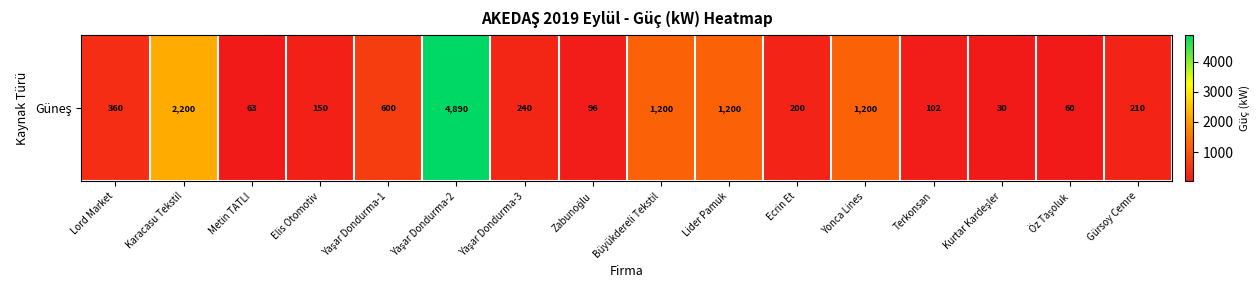

Reading right to left, transcribe all the data shown in this chart.

Gürsoy Cemre=210	Öz Taşoluk=60	Kurtar Kardeşler=30	Terkonsan=102	Yonca Lines=1200	Ecrin Et=200	Lider Pamuk=1200	Büyükdereli Tekstil=1200	Zabunoğlu=96	Yaşar Dondurma-3=240	Yaşar Dondurma-2=4890	Yaşar Dondurma-1=600	Elis Otomotiv=150	Metin TATLI=63	Karacasu Tekstil=2200	Lord Market=360